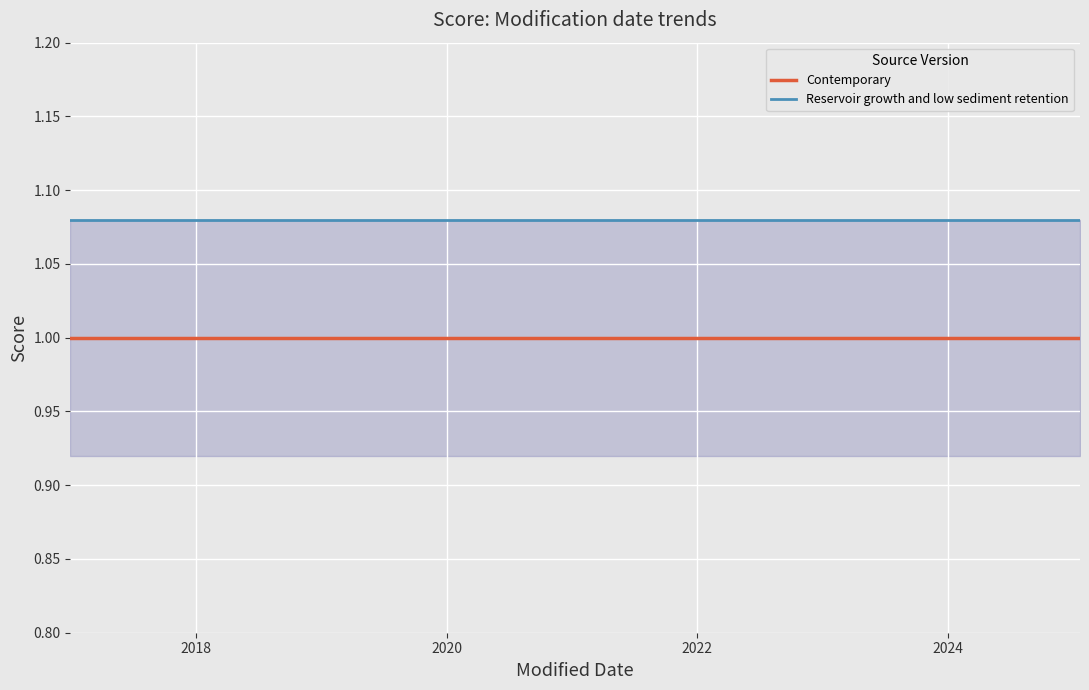

List the series in order of their overall mean, lowest first.

Contemporary, Reservoir growth and low sediment retention